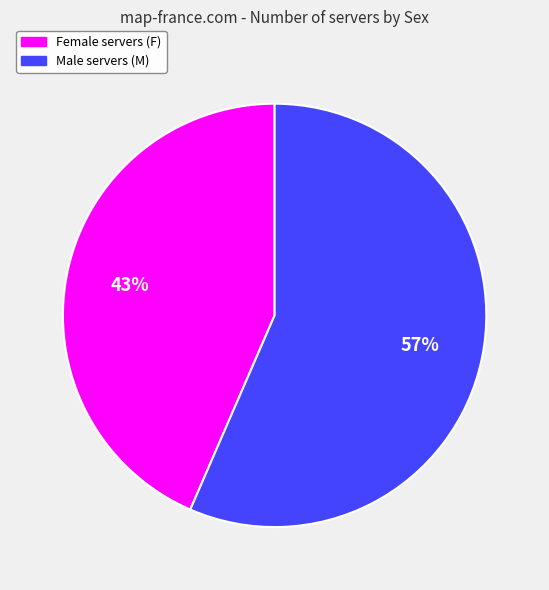

Does any single category account for the majority?

Yes